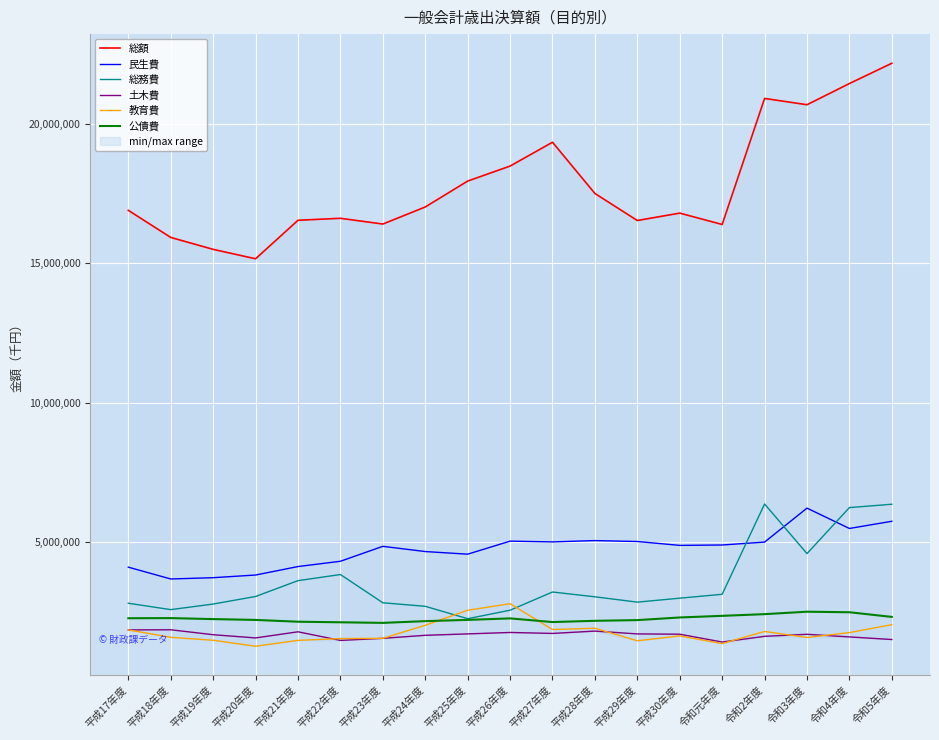

List the labels in order of 教育費 value, largest first.

平成26年度, 平成25年度, 令和5年度, 平成24年度, 平成28年度, 平成27年度, 平成17年度, 令和2年度, 令和4年度, 平成30年度, 平成18年度, 令和3年度, 平成23年度, 平成22年度, 平成19年度, 平成21年度, 平成29年度, 令和元年度, 平成20年度